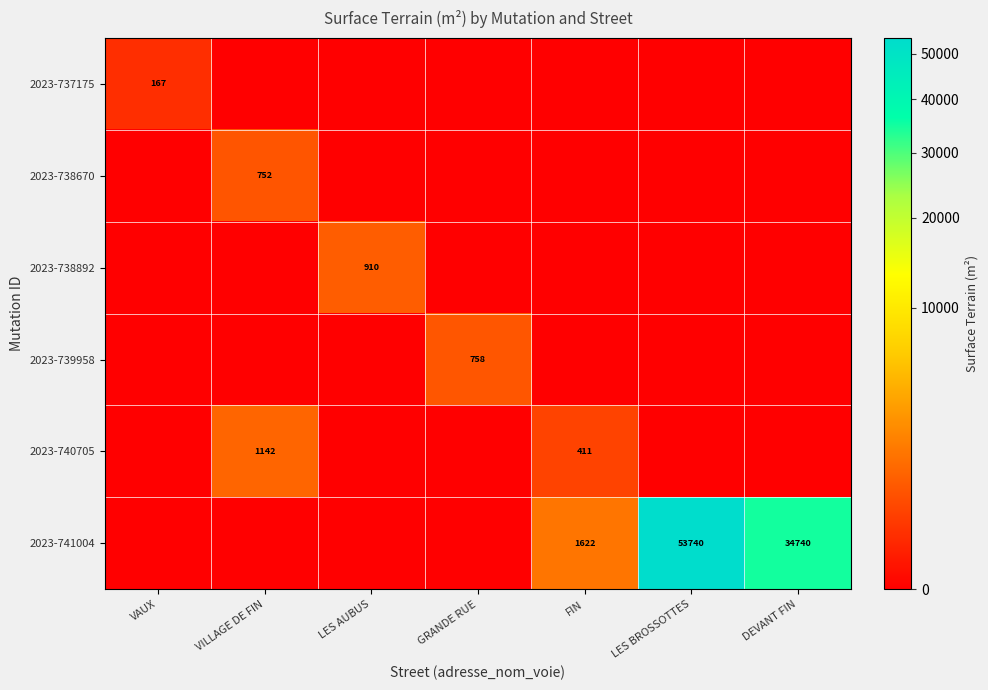

Is it true that 2023-740705 equals 1142 at VILLAGE DE FIN?

True